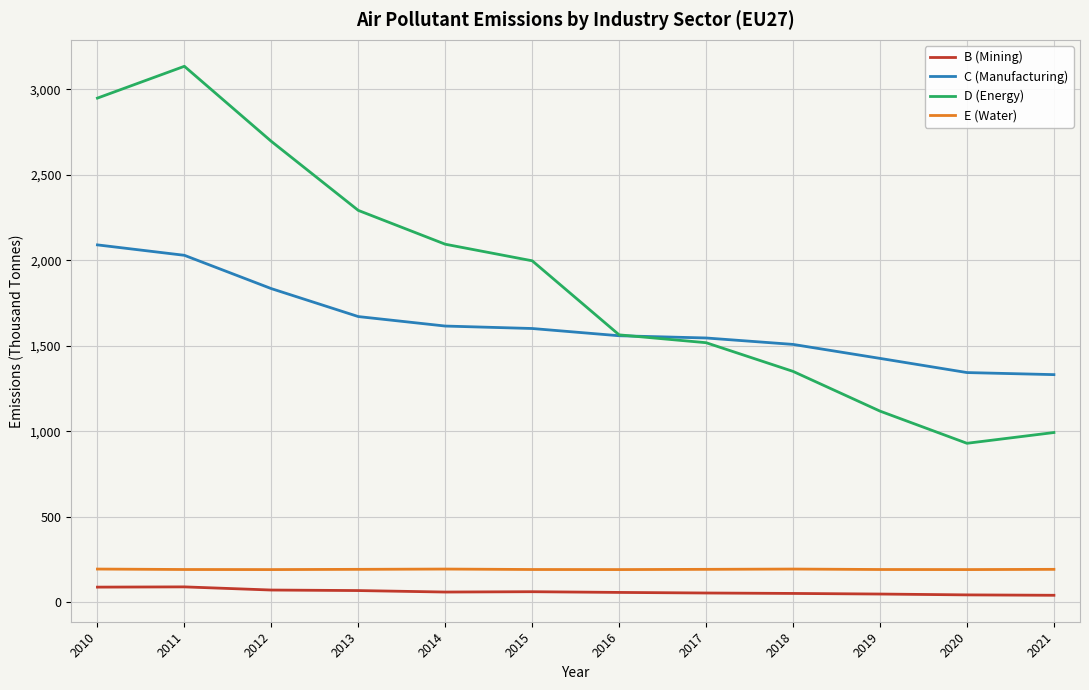

How many lines are shown in the chart?

4